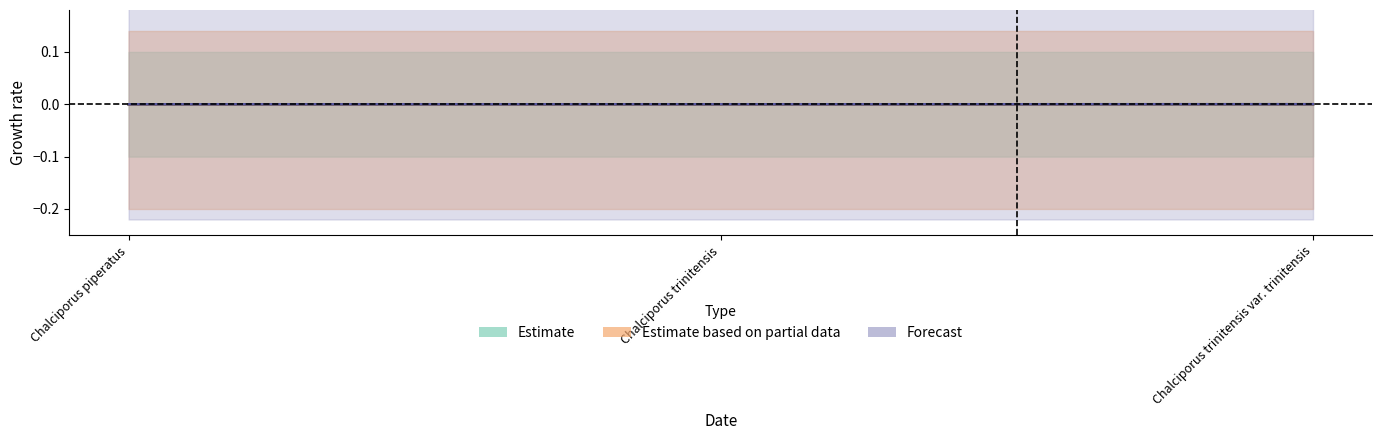

True or false: Estimate has a value of -0.0 at Chalciporus trinitensis.

True